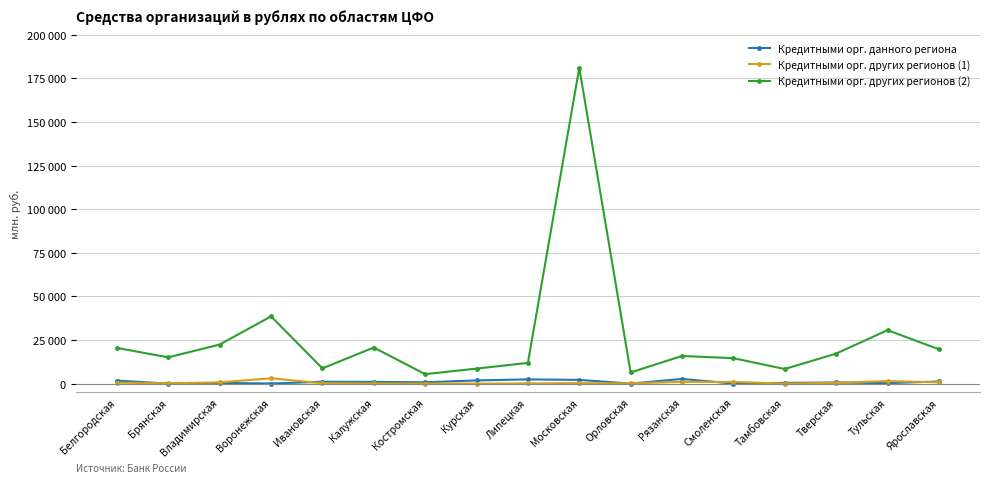

At which label does Кредитными орг. других регионов (1) first exceed 253?

Белгородская